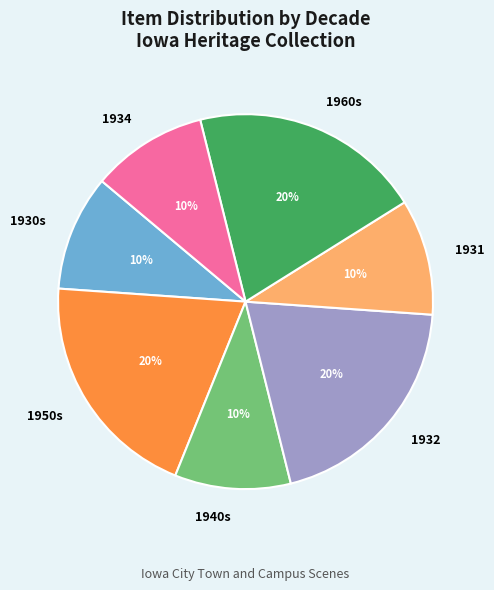

To the nearest percent, what percentage of the pie is 1930s?

10%